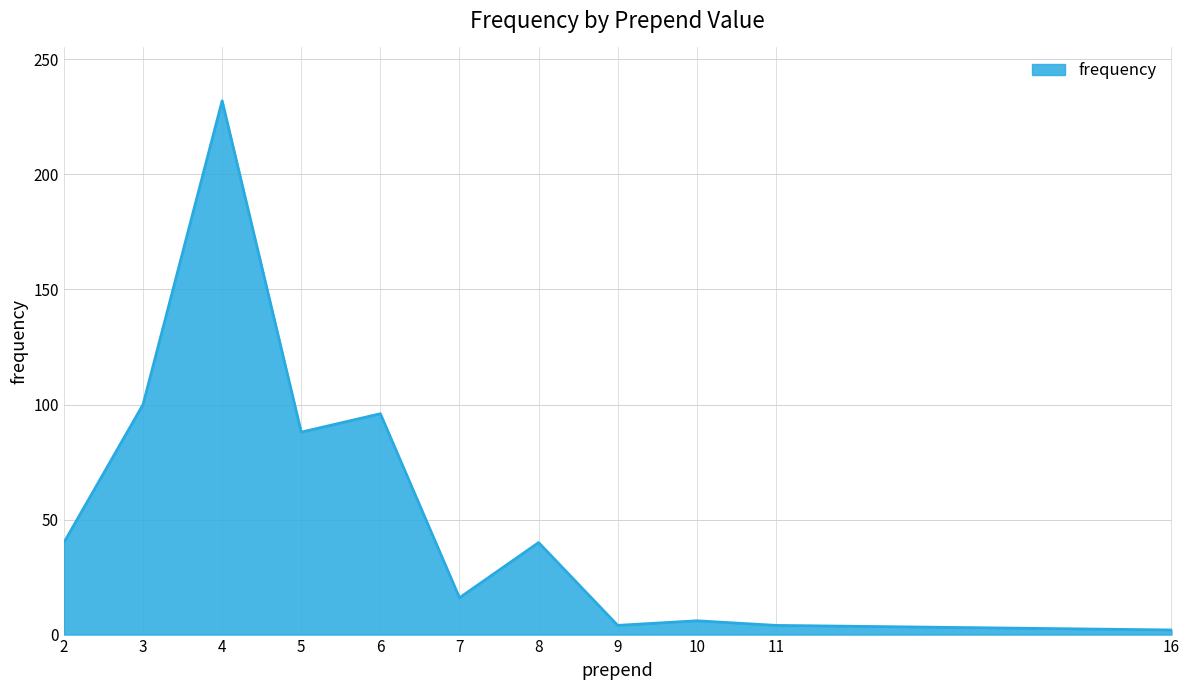

Between 5 and 6, which is larger?

6